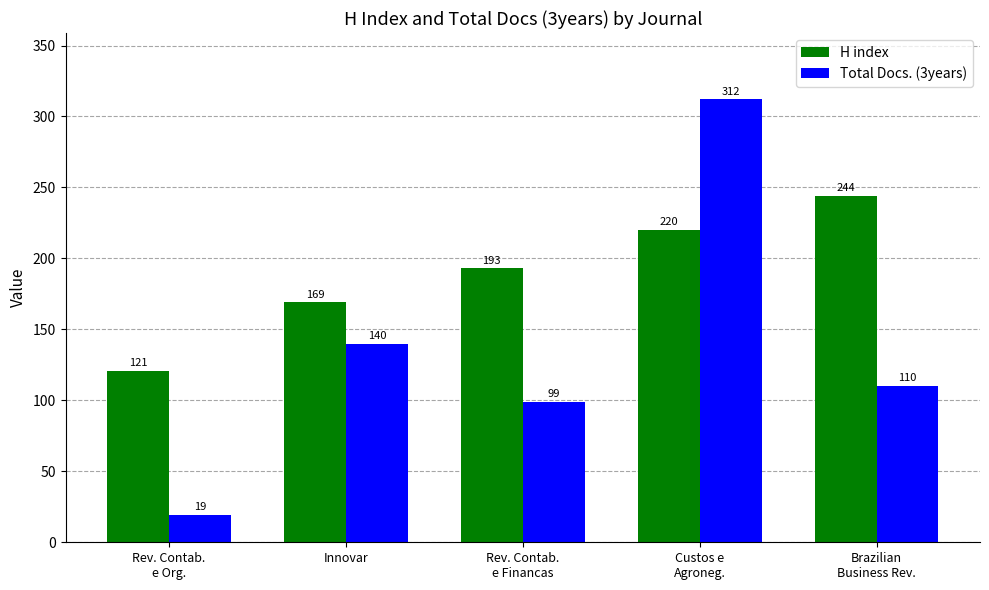

Rank the series by their average value, from lowest to highest.

Total Docs. (3years), H index